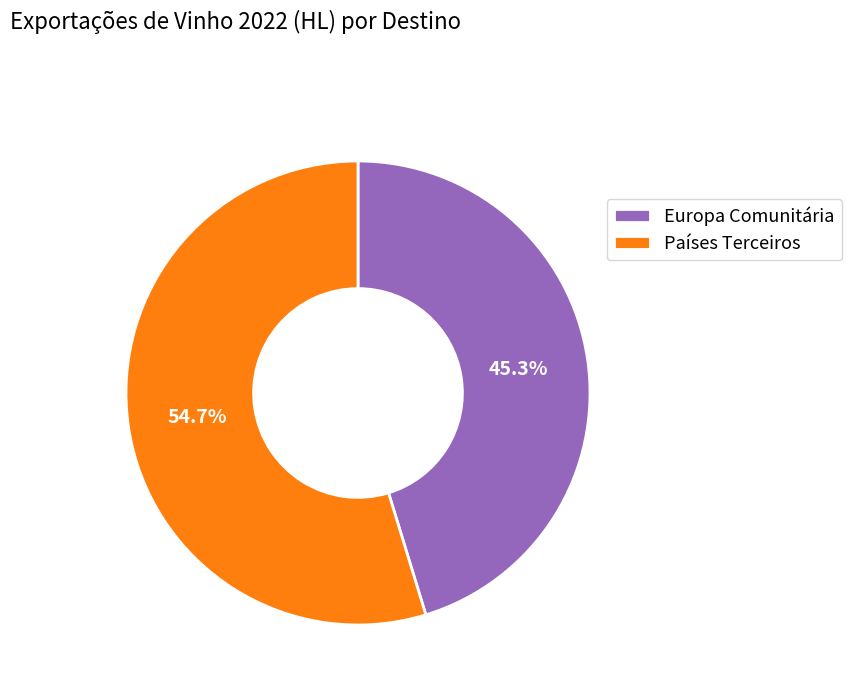

What percentage do Europa Comunitária and Países Terceiros together represent?

100.0%